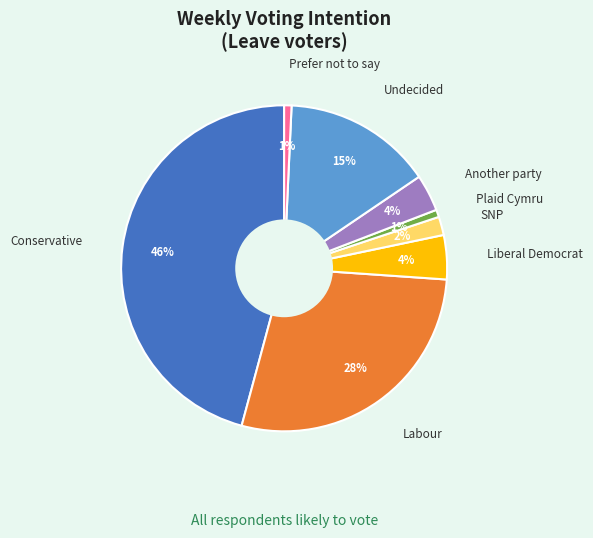

Is the sum of SNP and Plaid Cymru greater than half?

No